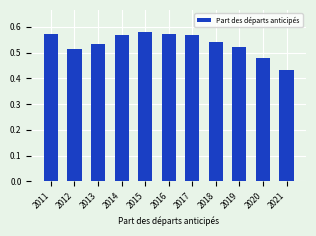

True or false: the data shows 0.1 at 2020.

False